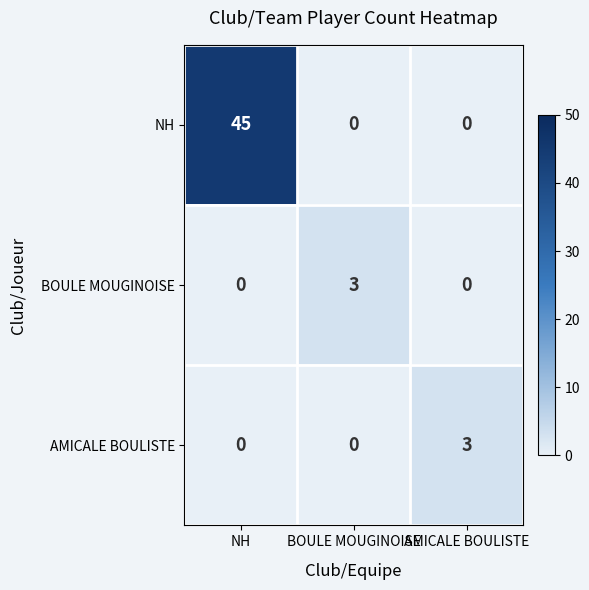

What is the maximum value shown in the chart?

45